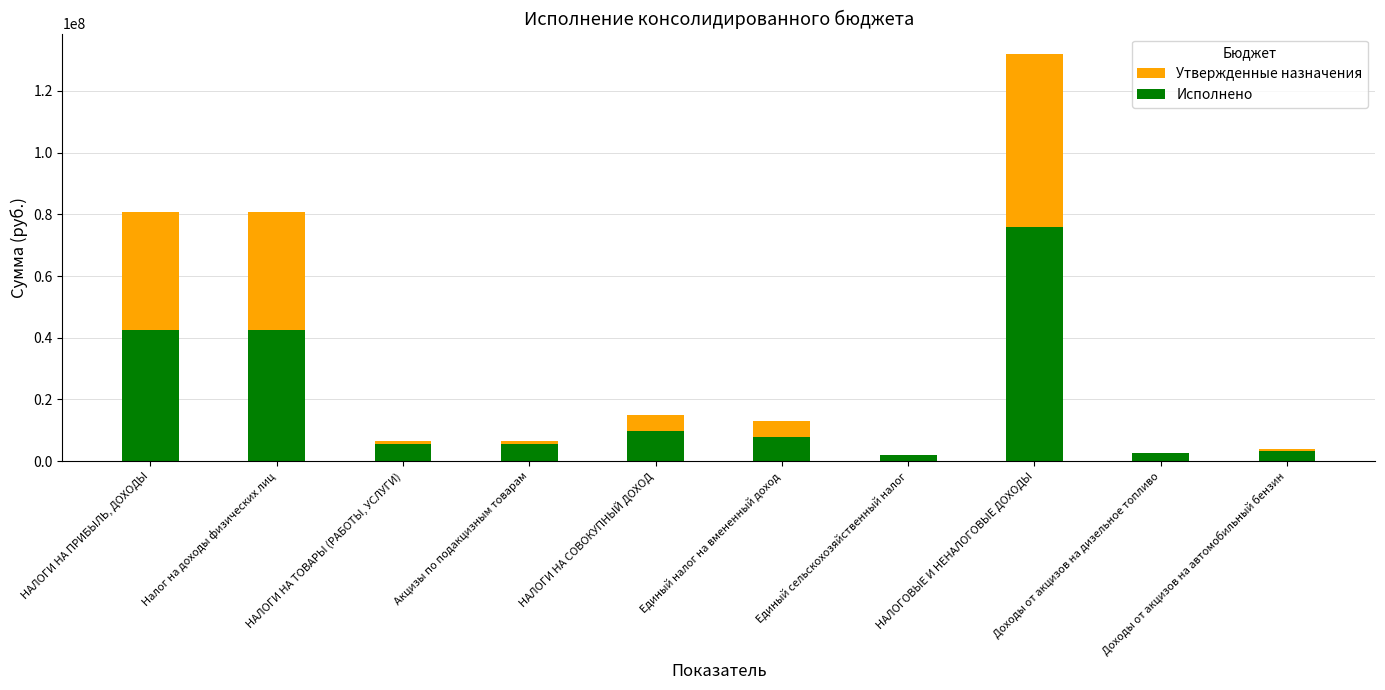

How many data points in Утвержденные назначения are less than 13100000?

5